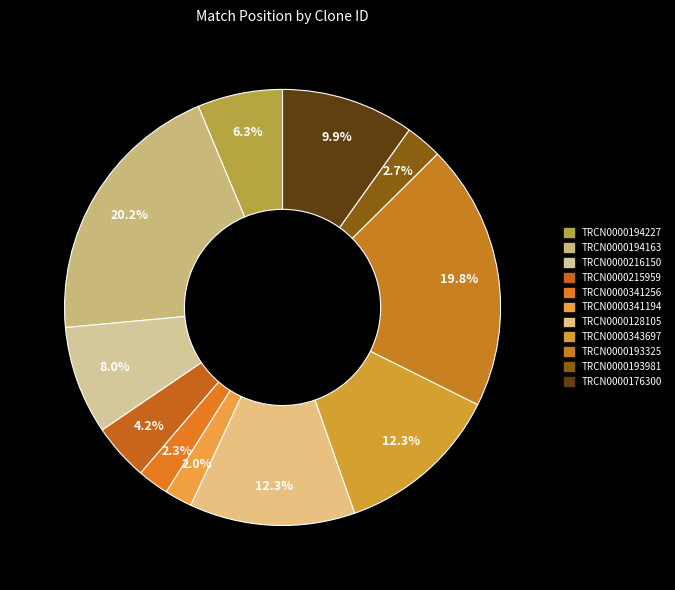

Approximately how many times larger is the value at TRCN0000216150 compared to TRCN0000341256?

3.5